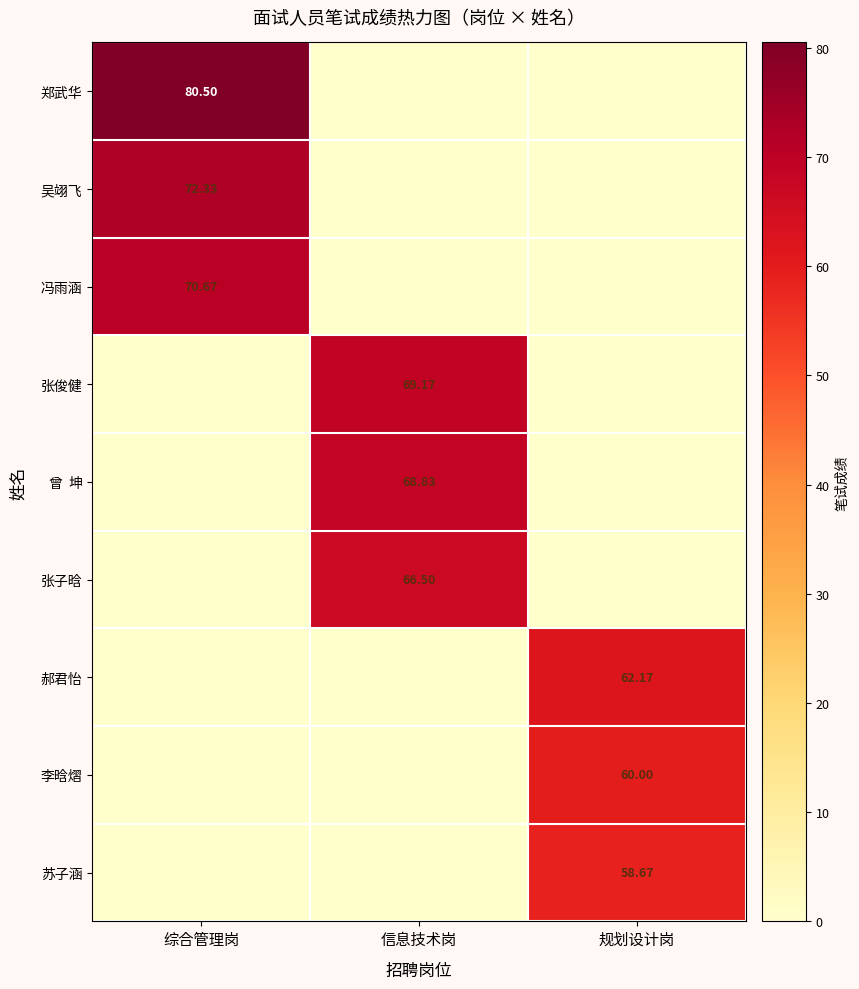

Is the value of 曾 坤 at 规划设计岗 greater than the value of 张子晗 at 综合管理岗?

No